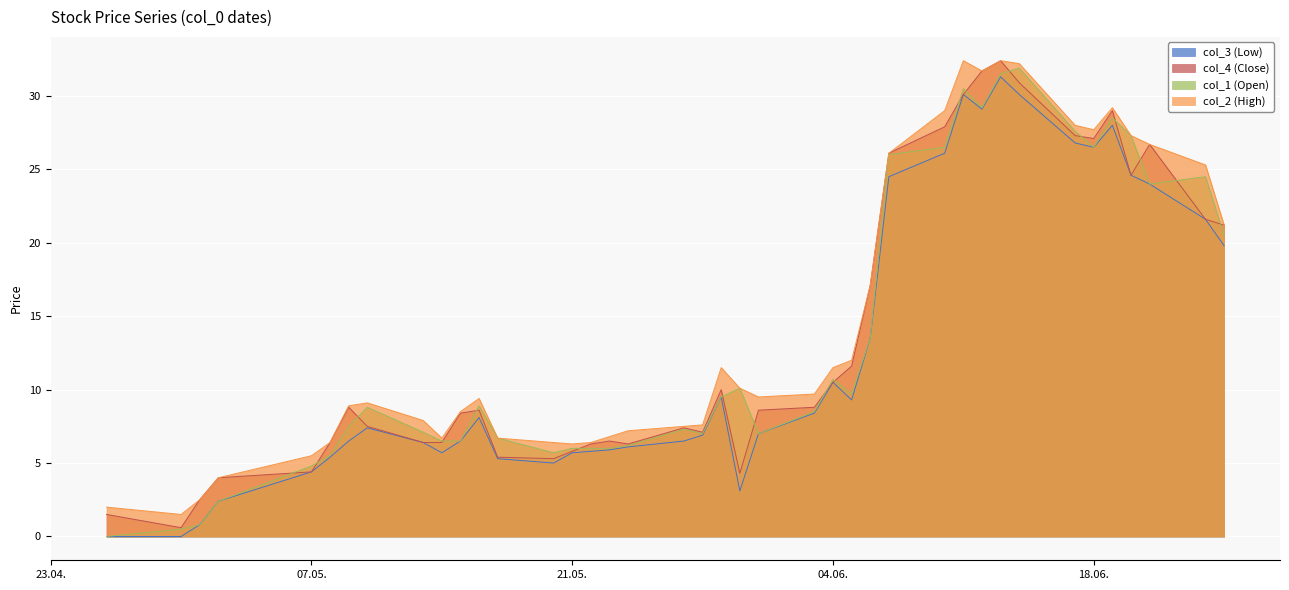

How many lines are shown in the chart?

4